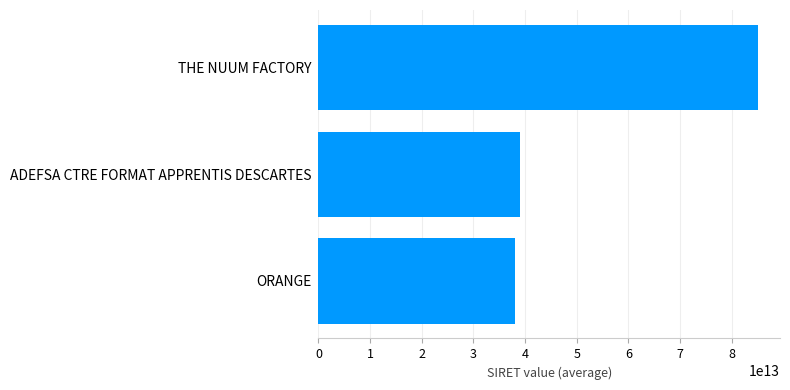

List the labels in order of value, largest first.

THE NUUM FACTORY, ADEFSA CTRE FORMAT APPRENTIS DESCARTES, ORANGE